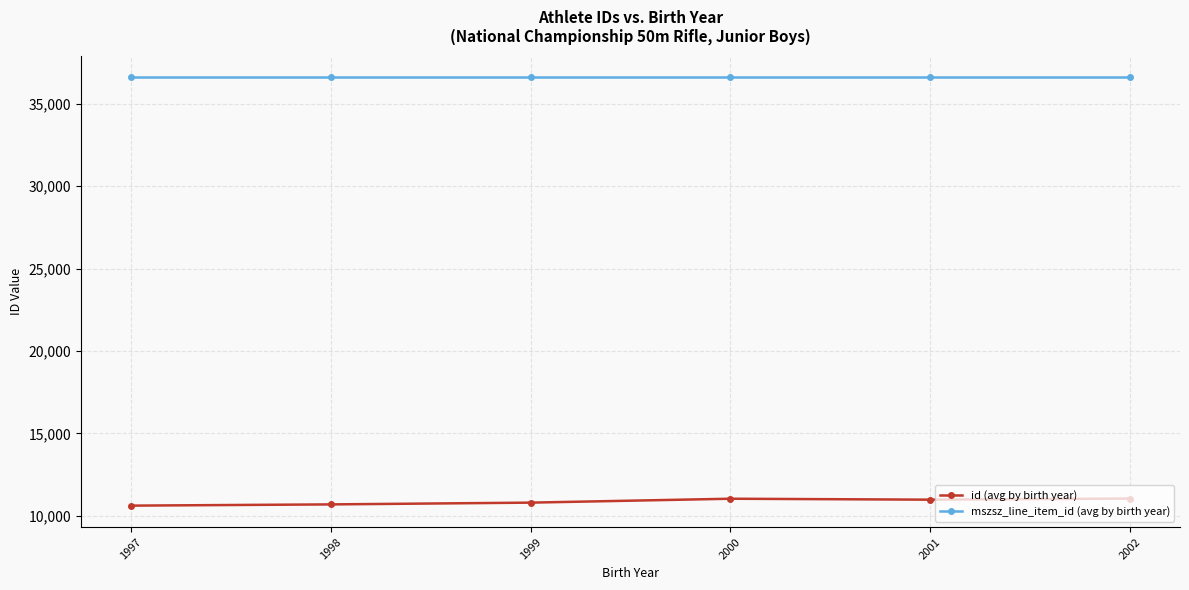

What are all the series names shown in the legend?

id (avg by birth year), mszsz_line_item_id (avg by birth year)